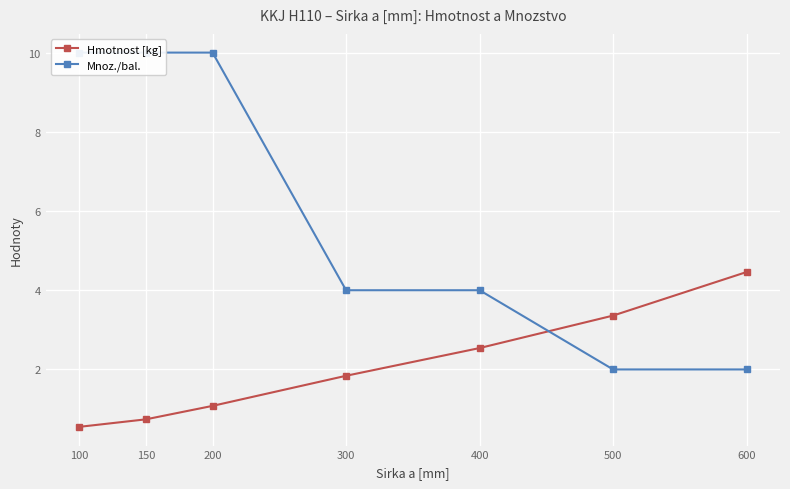

Does the chart display data point markers on the line(s)?

Yes